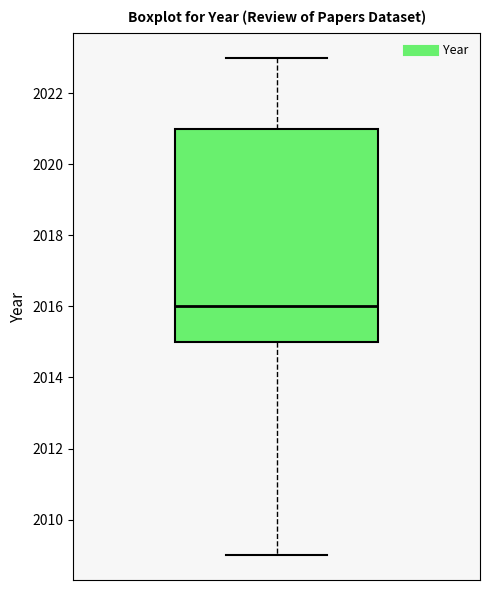

Where does the upper whisker of the box end on the y-axis? The values are not printed on the chart, so give them approximately, as read against the axis.

2023